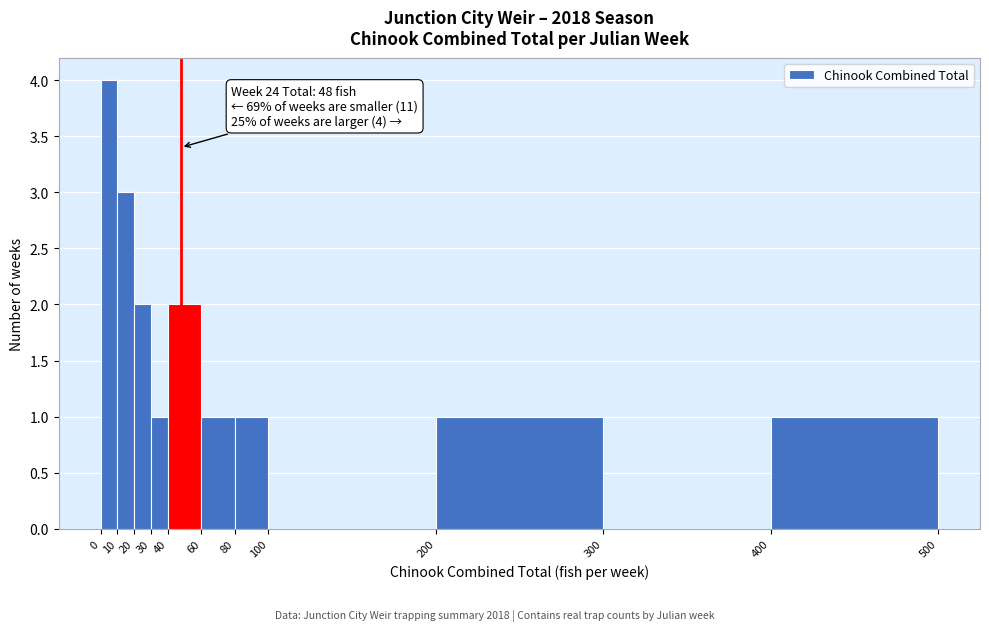

Over which range of the x-axis is the bar tallest?

0 to 10